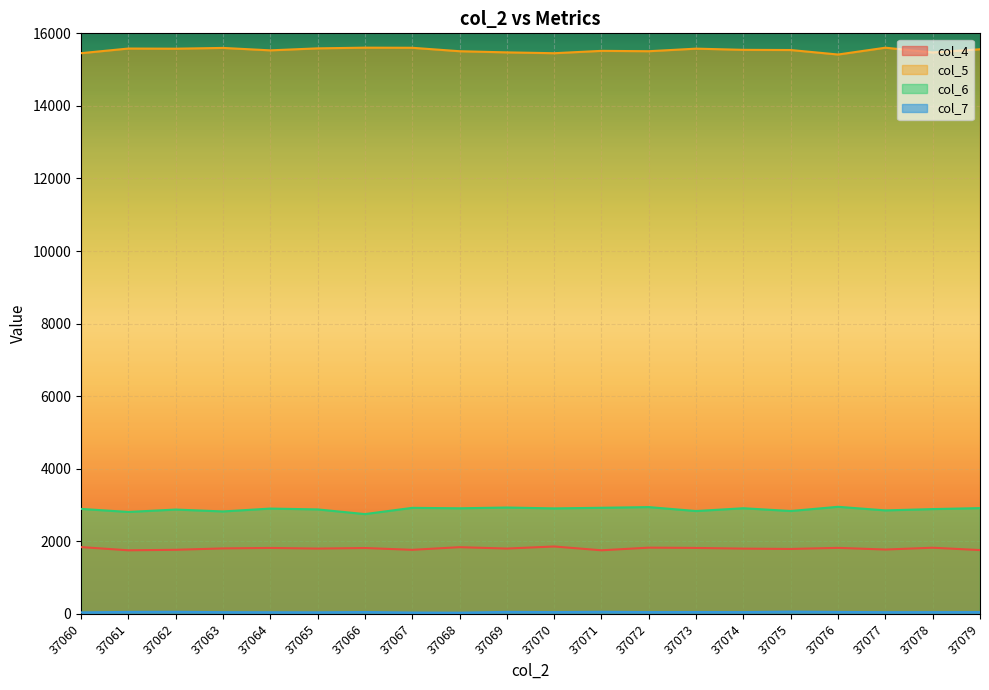

Reading left to right, extract all data points from this chart.

col_4: 37060=1840	37061=1752	37062=1766	37063=1804	37064=1817	37065=1799	37066=1815	37067=1765	37068=1838	37069=1800	37070=1857	37071=1752	37072=1825	37073=1817	37074=1798	37075=1789	37076=1819	37077=1773	37078=1823	37079=1758
col_5: 37060=15453	37061=15581	37062=15577	37063=15598	37064=15531	37065=15586	37066=15605	37067=15602	37068=15507	37069=15475	37070=15452	37071=15517	37072=15507	37073=15578	37074=15545	37075=15540	37076=15416	37077=15604	37078=15473	37079=15561
col_6: 37060=2893	37061=2809	37062=2875	37063=2823	37064=2902	37065=2879	37066=2750	37067=2922	37068=2910	37069=2931	37070=2907	37071=2924	37072=2943	37073=2834	37074=2911	37075=2835	37076=2951	37077=2852	37078=2888	37079=2915
col_7: 37060=41	37061=54	37062=57	37063=47	37064=45	37065=43	37066=51	37067=37	37068=33	37069=55	37070=49	37071=57	37072=49	37073=51	37074=49	37075=62	37076=53	37077=47	37078=48	37079=49